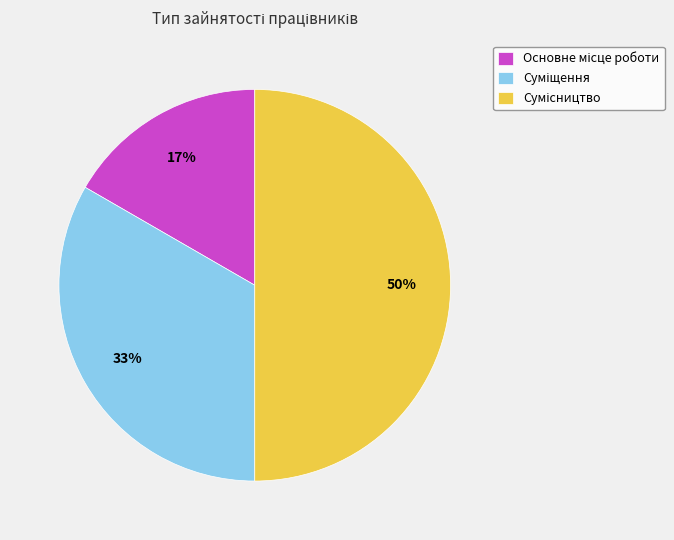

To the nearest percent, what is the average slice percentage?

33%